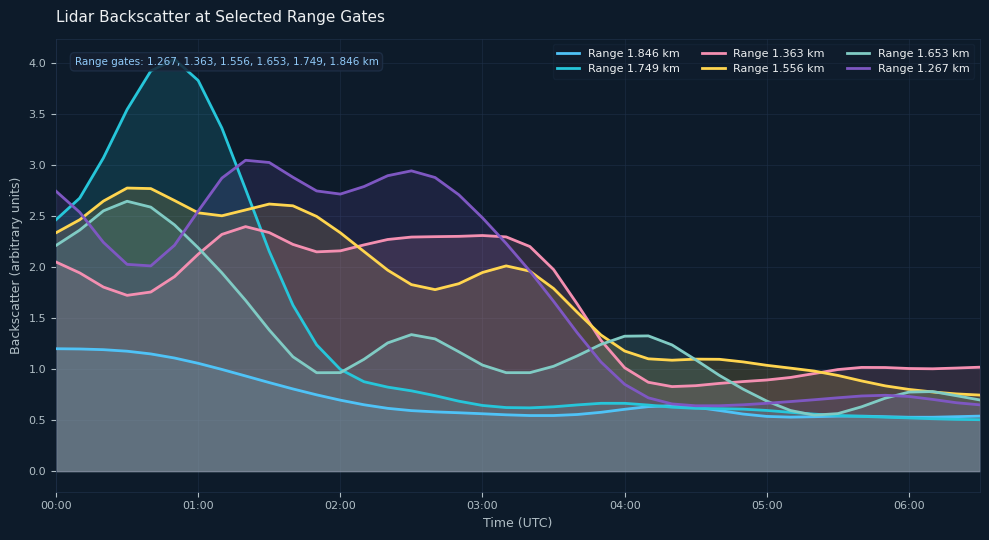

True or false: Range 1.846 km and Range 1.556 km intersect in this chart.

False